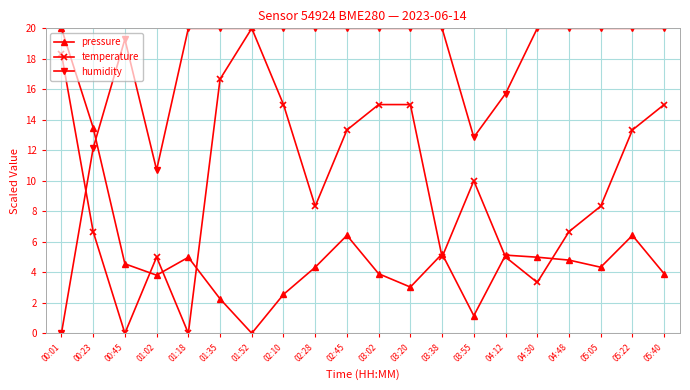

True or false: humidity has a value of 19.0 at 03:55.

False